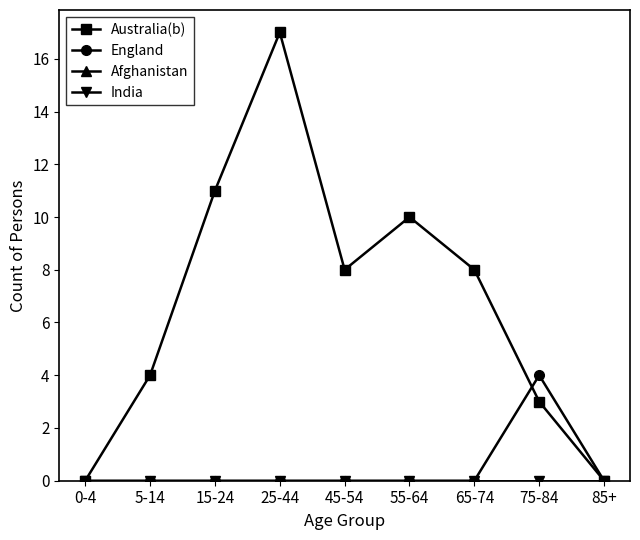

Does the chart have visible grid lines?

No